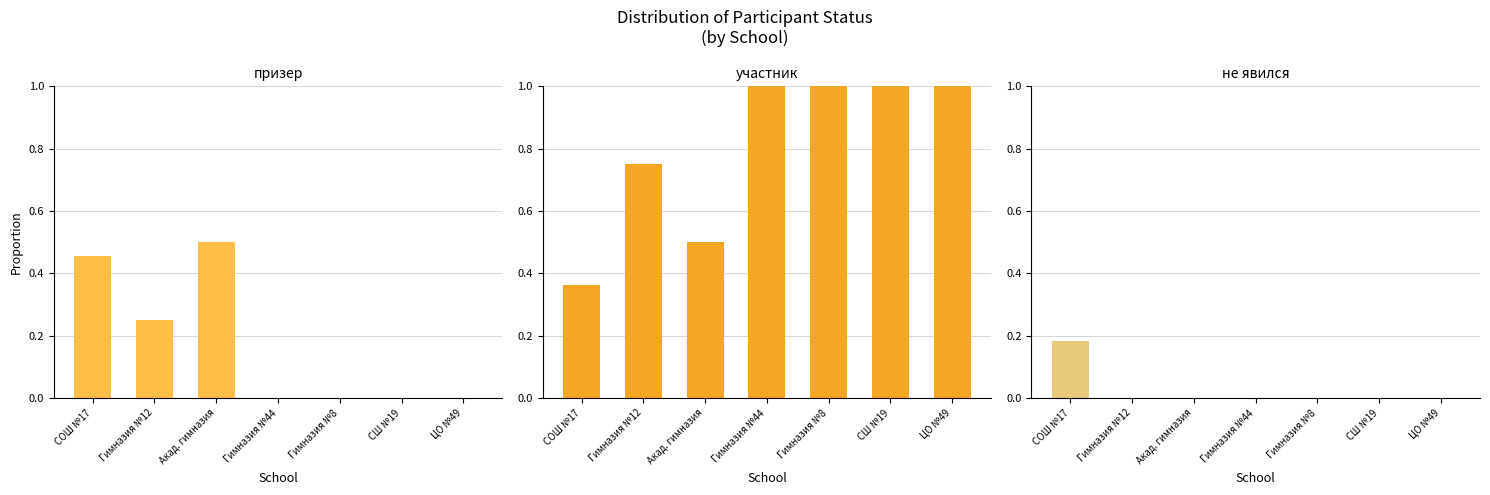

Between ЦО №49 and Гимназия №44, which is larger?

ЦО №49